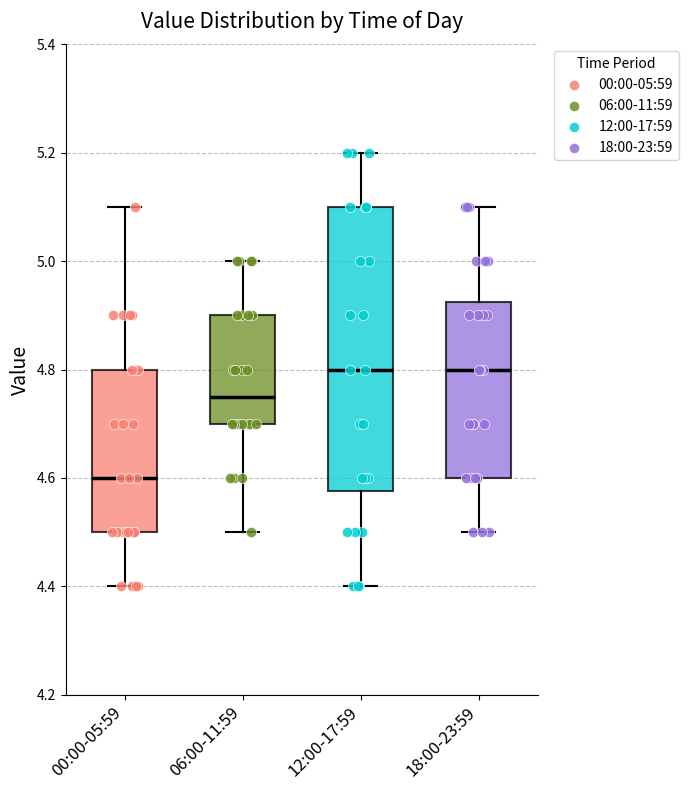

Which box has the lowest median line?

00:00-05:59